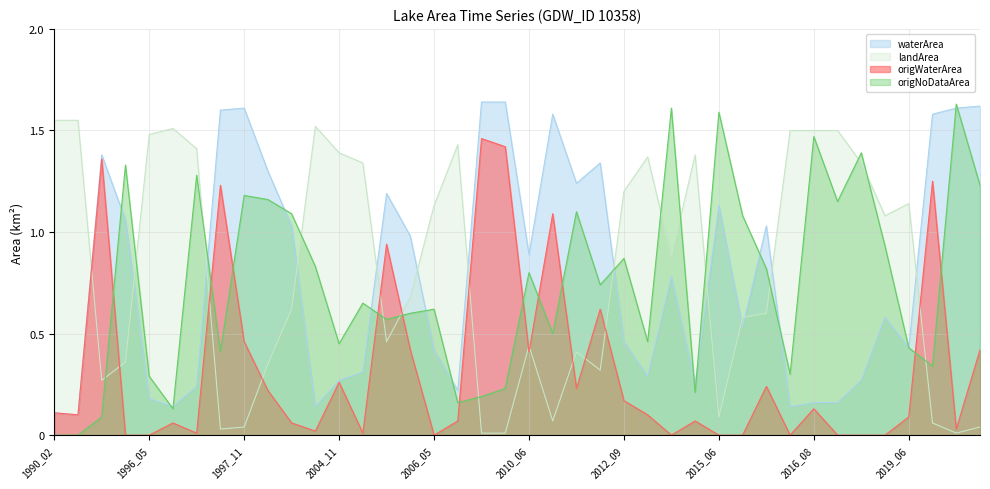

Where is landArea nearest to the value 0?

2007_11